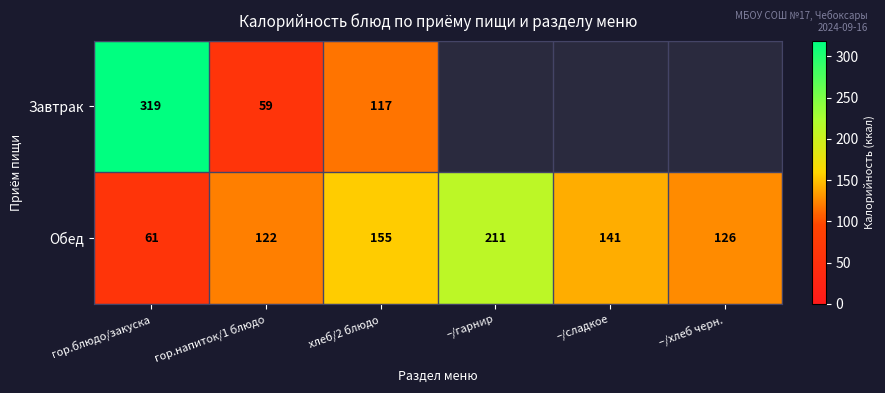

Read the Обед value at –/хлеб черн., to the nearest 5.

125